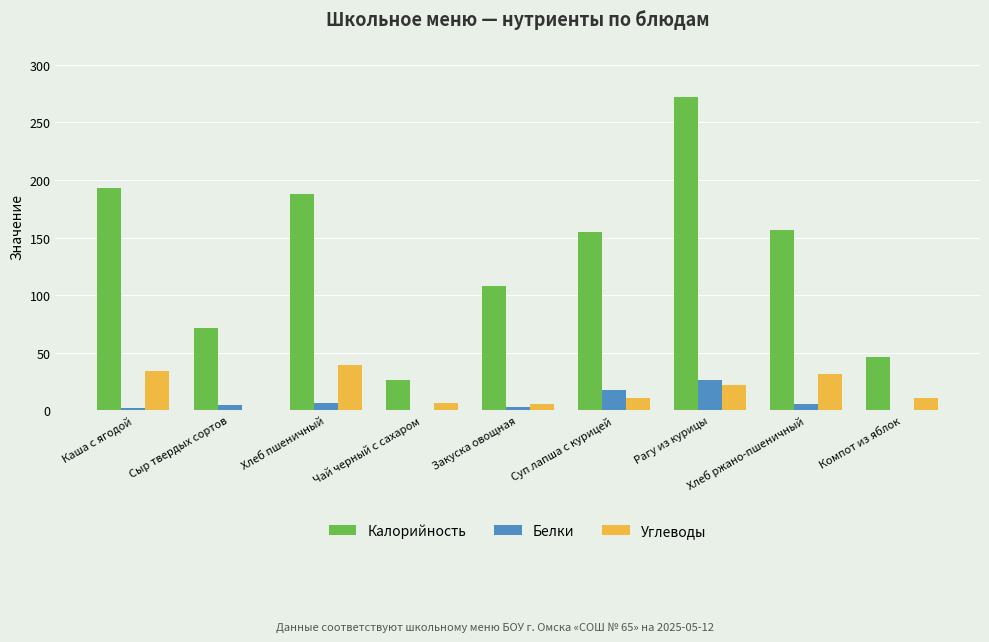

Which series changed the most between Чай черный с сахаром and Суп лапша с курицей?

Калорийность